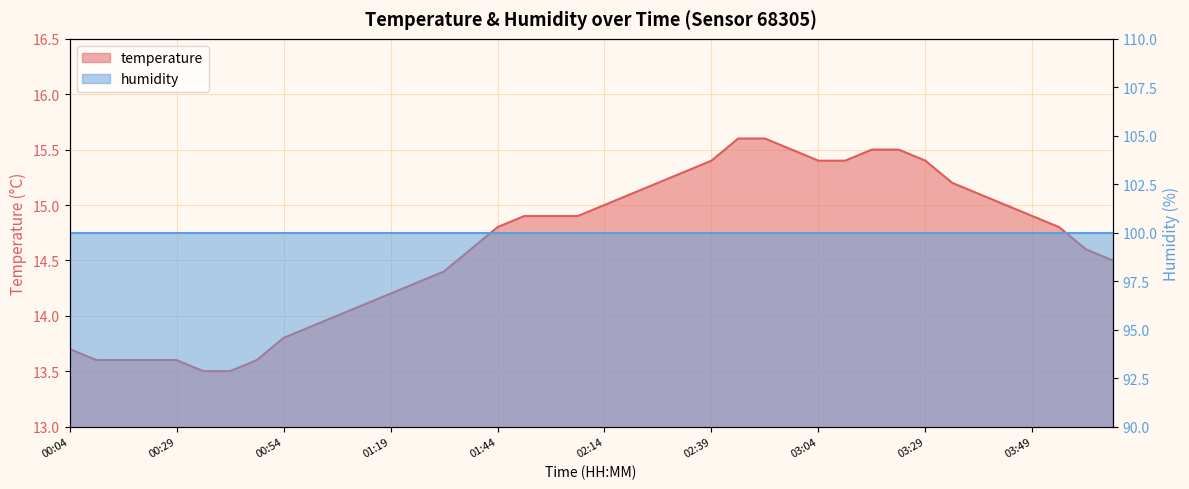

What is the difference between the maximum and second lowest values?

2.1